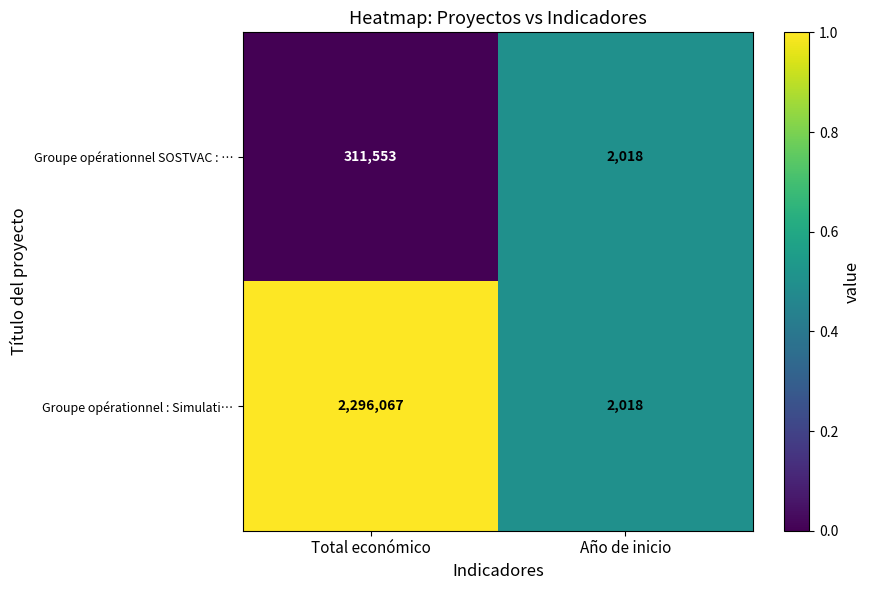

How many distinct data groups are displayed?

2